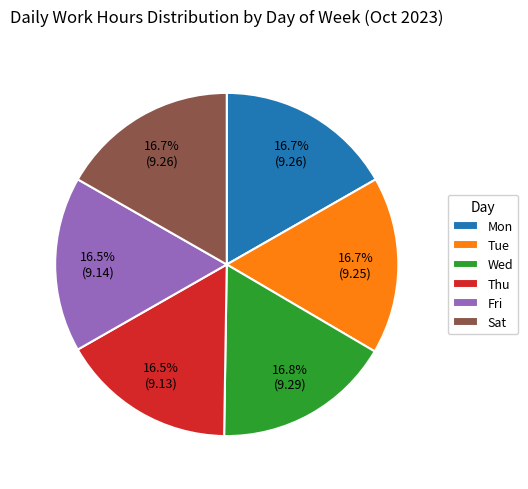

What percentage do Fri and Wed together represent?

33.3%